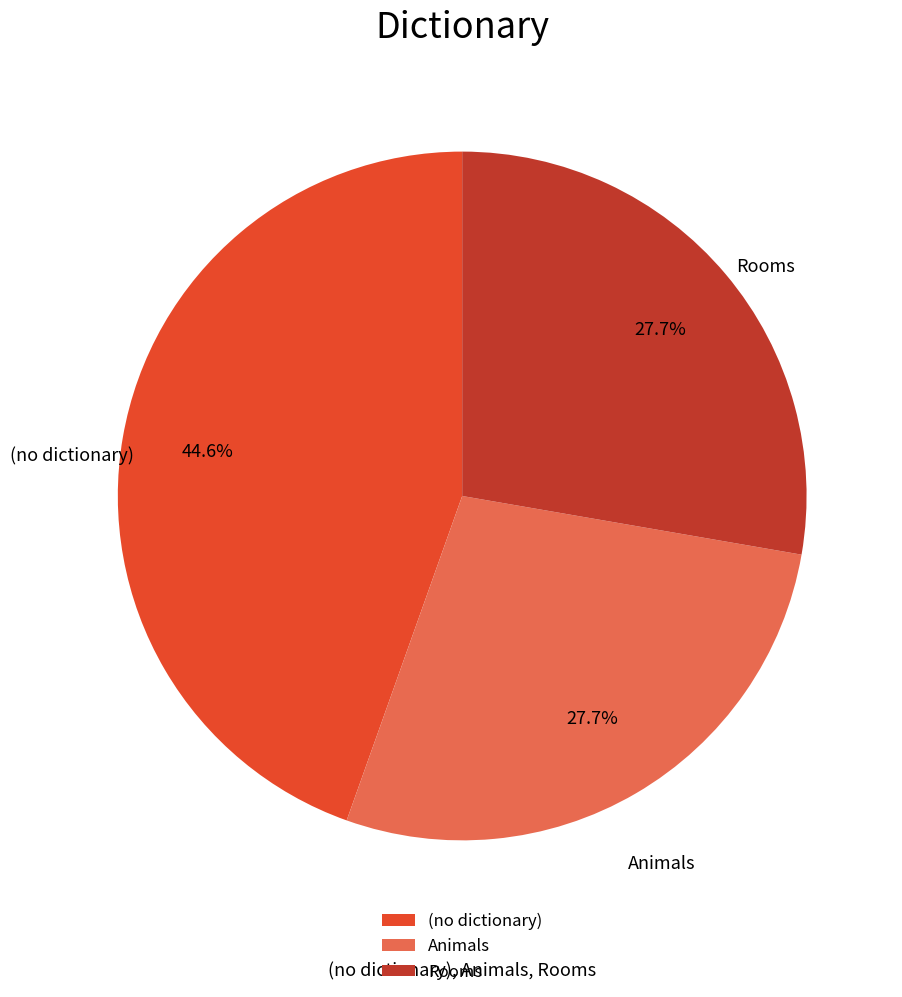

Which category has the biggest portion of the pie?

(no dictionary)